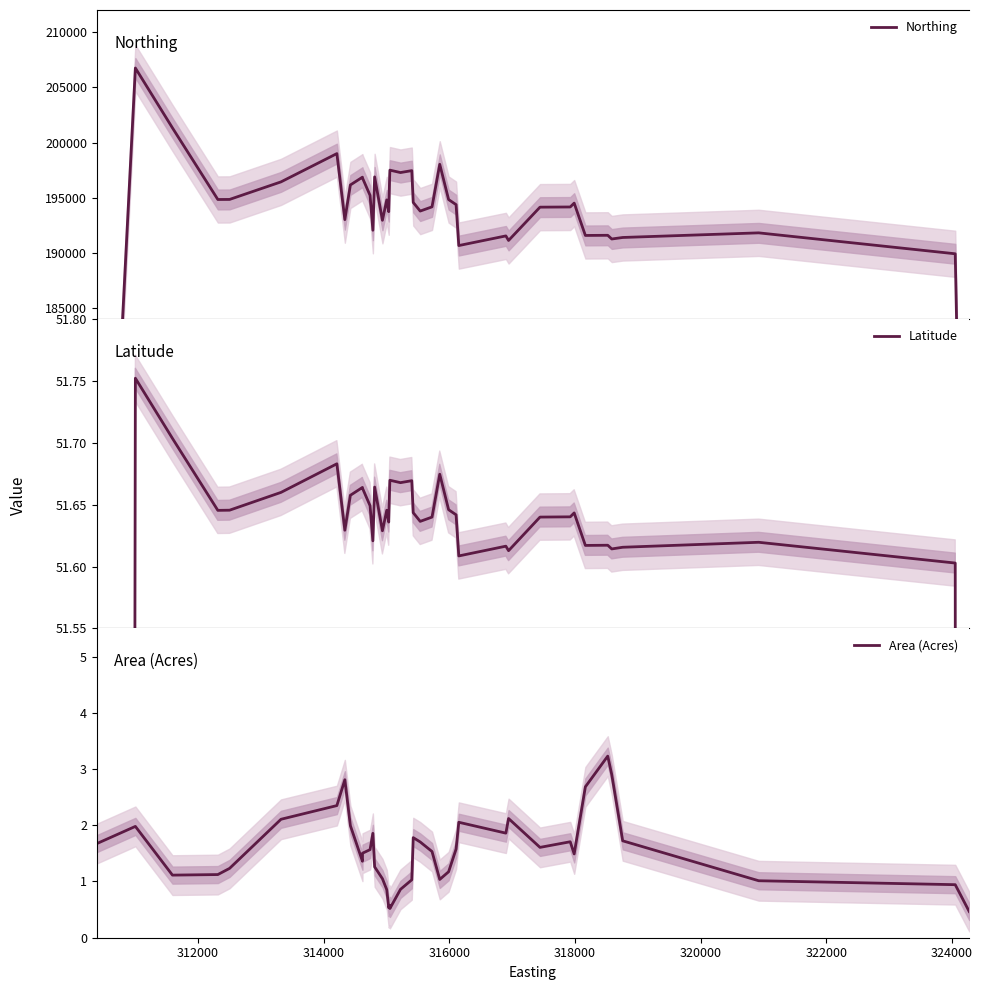

Which series has the largest total across all categories?

Northing